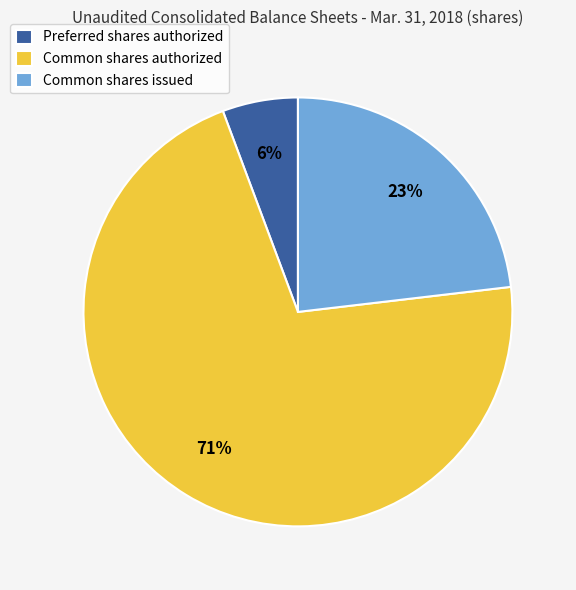

To the nearest percent, what portion does Preferred shares authorized represent?

6%